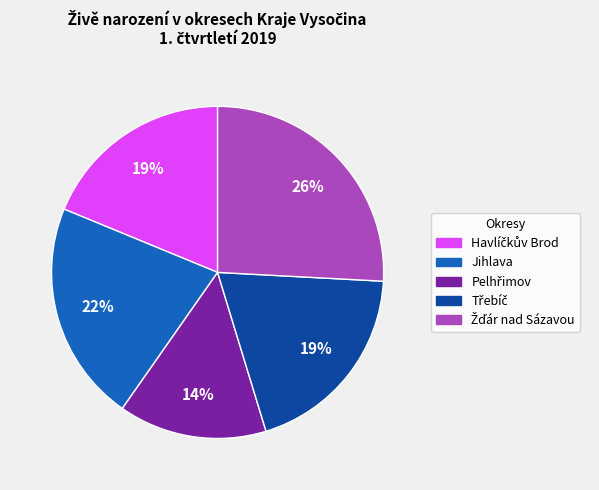

What percentage is the Jihlava slice, to the nearest percent?

22%